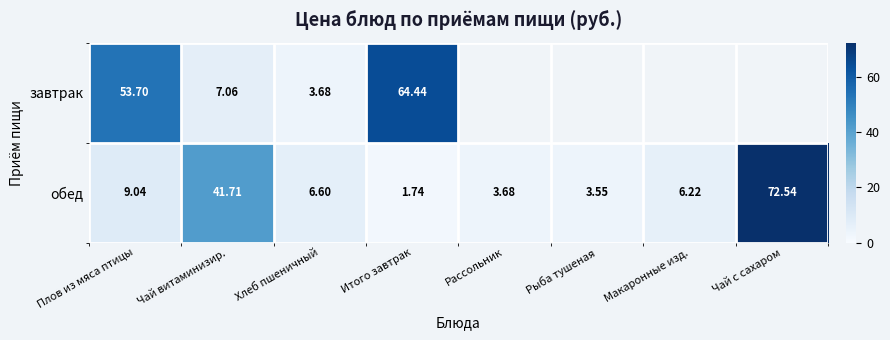

Between Плов из мяса птицы and Чай витаминизир., which is larger?

Плов из мяса птицы